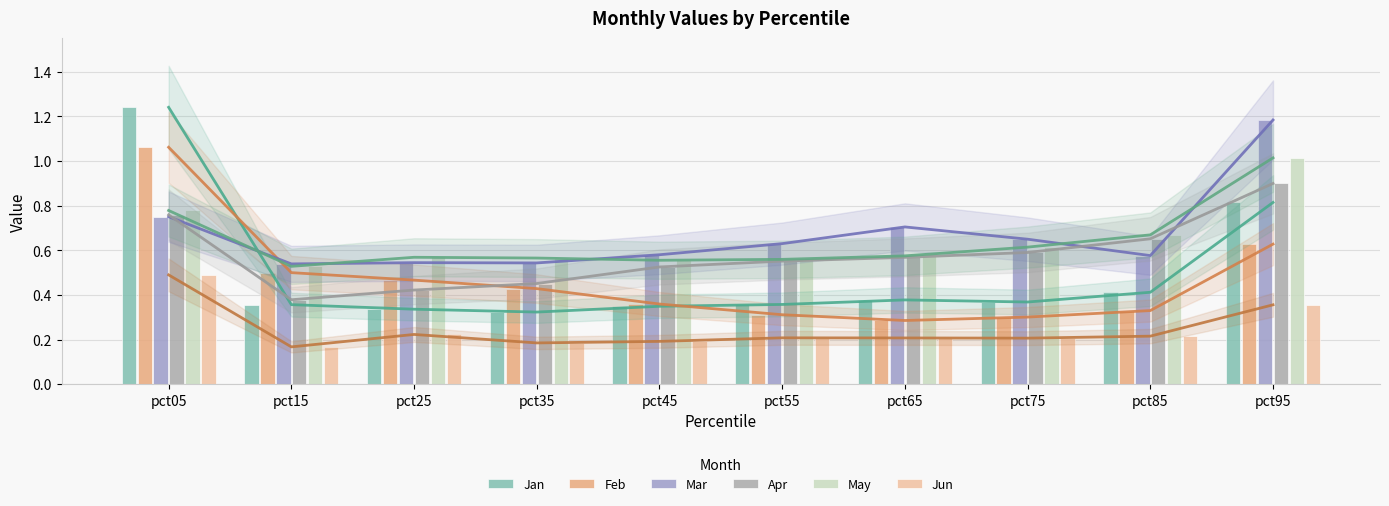

What is the difference between the second highest and second lowest values in the Mar series?

0.2